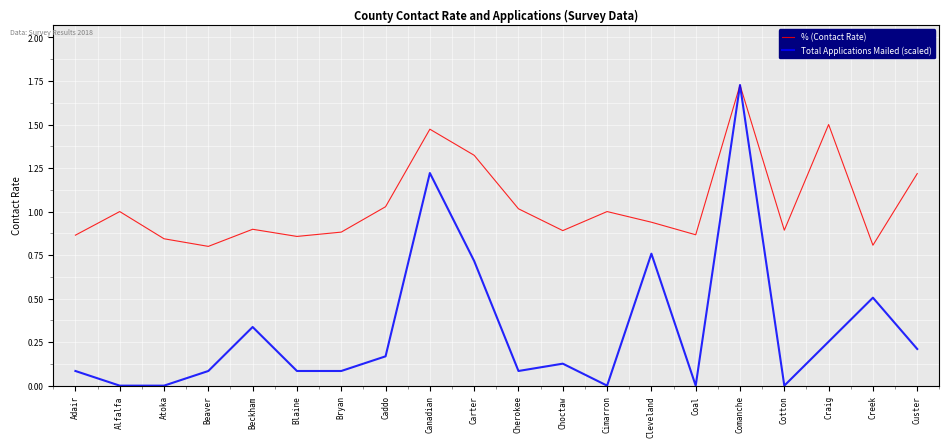

At which category is the sum across all series the highest?

Comanche